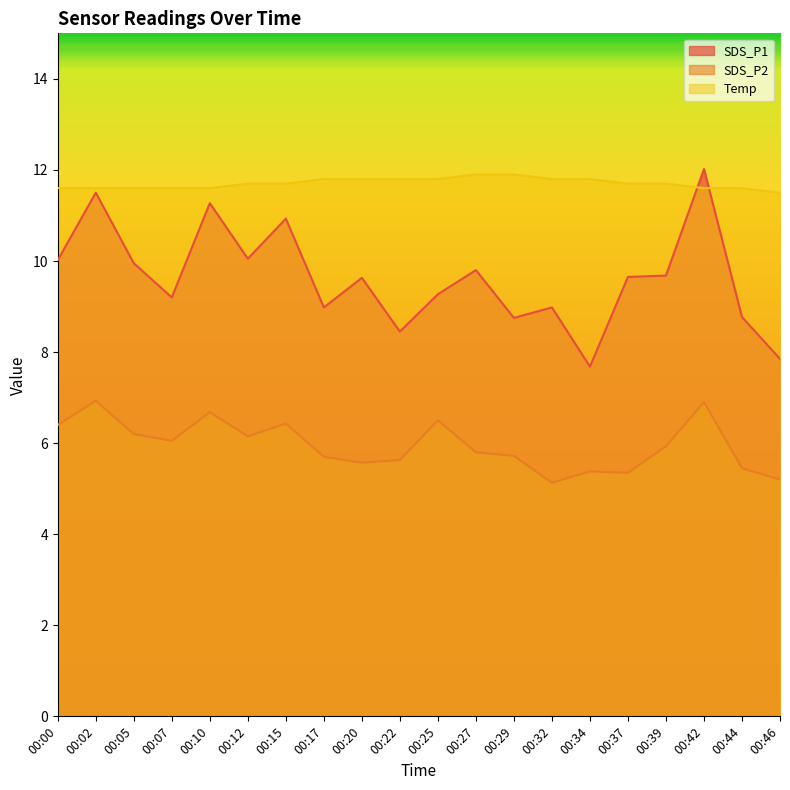

Reading right to left, transcribe all the data shown in this chart.

SDS_P1: 7.8	8.8	12.0	9.7	9.7	7.7	9.0	8.8	9.8	9.3	8.4	9.6	9.0	10.9	10.1	11.3	9.2	9.9	11.5	10.0
SDS_P2: 5.2	5.5	6.9	5.9	5.3	5.4	5.1	5.7	5.8	6.5	5.6	5.6	5.7	6.4	6.2	6.7	6.0	6.2	6.9	6.4
Temp: 11.5	11.6	11.6	11.7	11.7	11.8	11.8	11.9	11.9	11.8	11.8	11.8	11.8	11.7	11.7	11.6	11.6	11.6	11.6	11.6